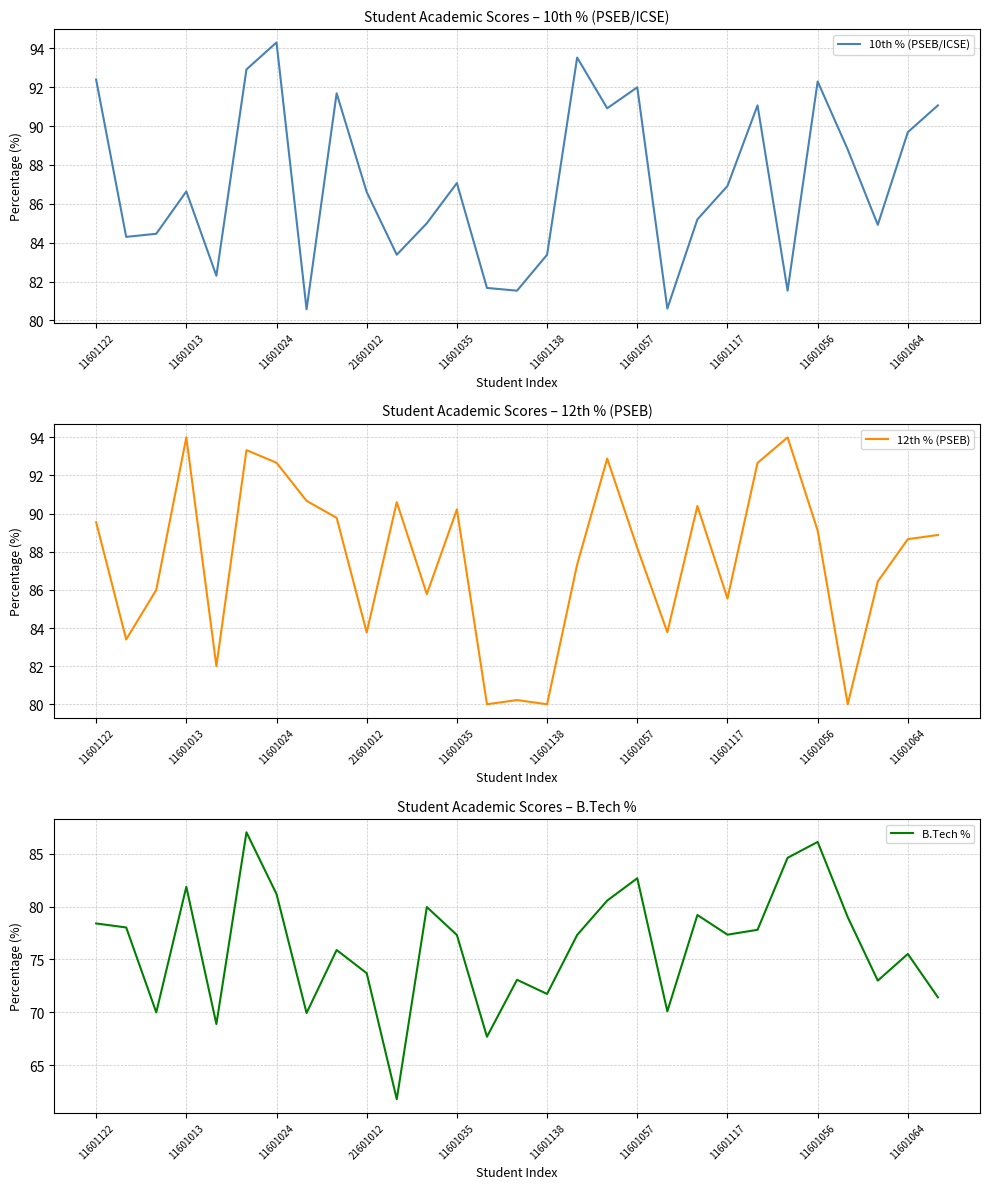

What are all the series names shown in the legend?

10th % (PSEB/ICSE), 12th % (PSEB), B.Tech %